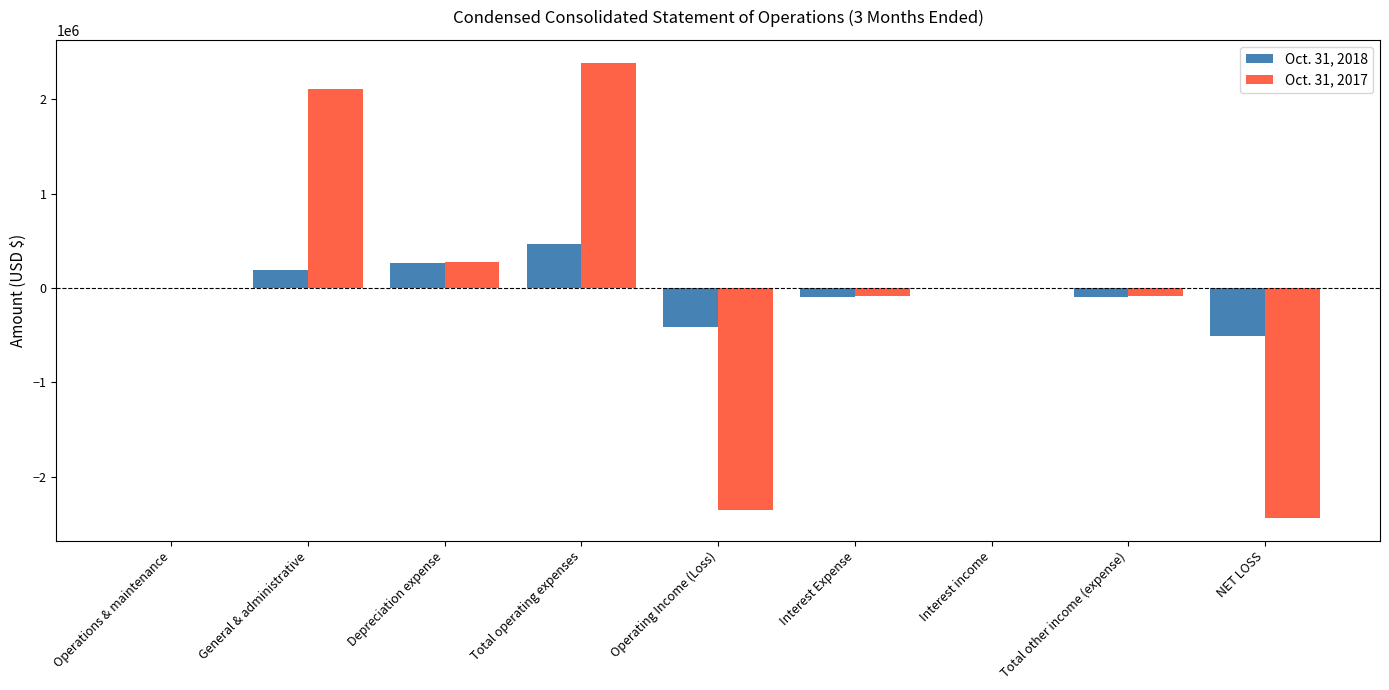

Between General & administrative and Operating Income (Loss), which series saw the biggest shift?

Oct. 31, 2017